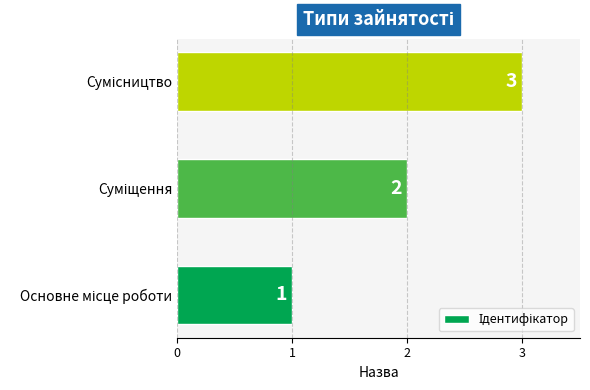

What is the maximum value shown in the chart?

3